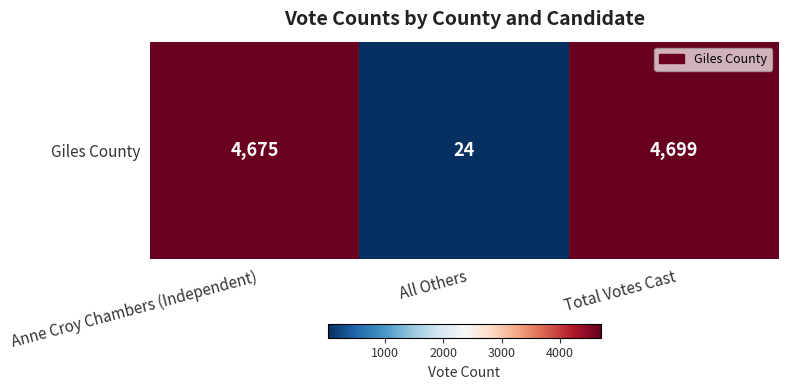

Reading left to right, extract all data points from this chart.

Anne Croy Chambers (Independent)=4675	All Others=24	Total Votes Cast=4699